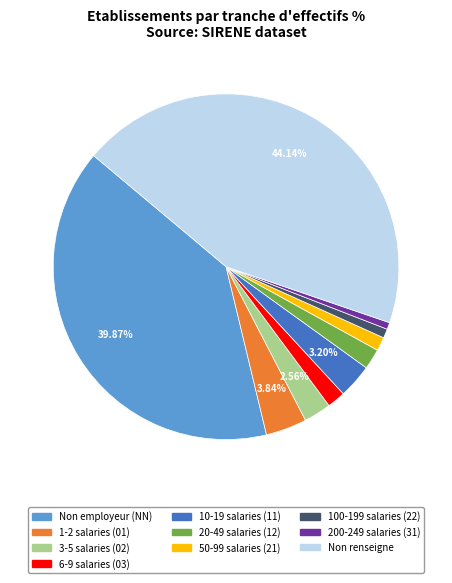

Which category has the biggest portion of the pie?

Non renseigne